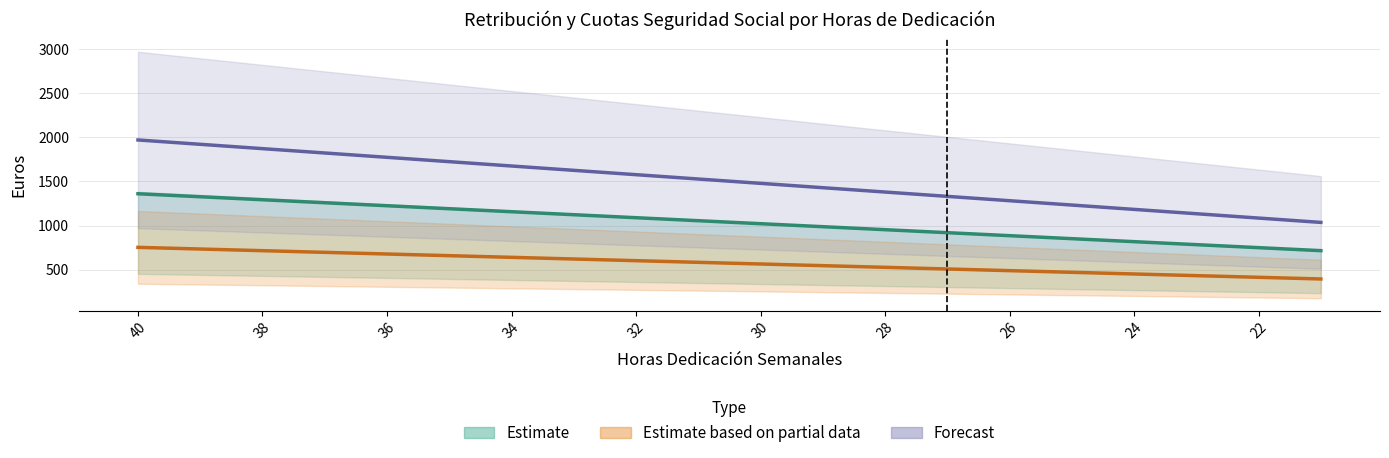

Reading left to right, what are all the values shown in this chart?

MINIMOS: 1360.8	1326.8	1292.7	1258.7	1224.7	1190.7	1156.7	1122.6	1088.6	1054.6	1020.6	986.6	952.5	918.5	884.5	850.5	816.5	782.5	748.4	714.4
BASE_MINIMA: 1971.9	1922.6	1873.3	1824.0	1774.7	1725.4	1676.1	1626.8	1577.5	1528.2	1478.9	1429.6	1380.3	1331.0	1281.7	1232.4	1183.1	1133.8	1084.5	1035.2
MAXIMOS: 751.7	732.8	713.9	695.0	676.1	657.2	638.3	619.4	600.5	581.6	562.7	543.8	524.9	506.0	487.1	468.2	449.3	430.4	411.5	392.6